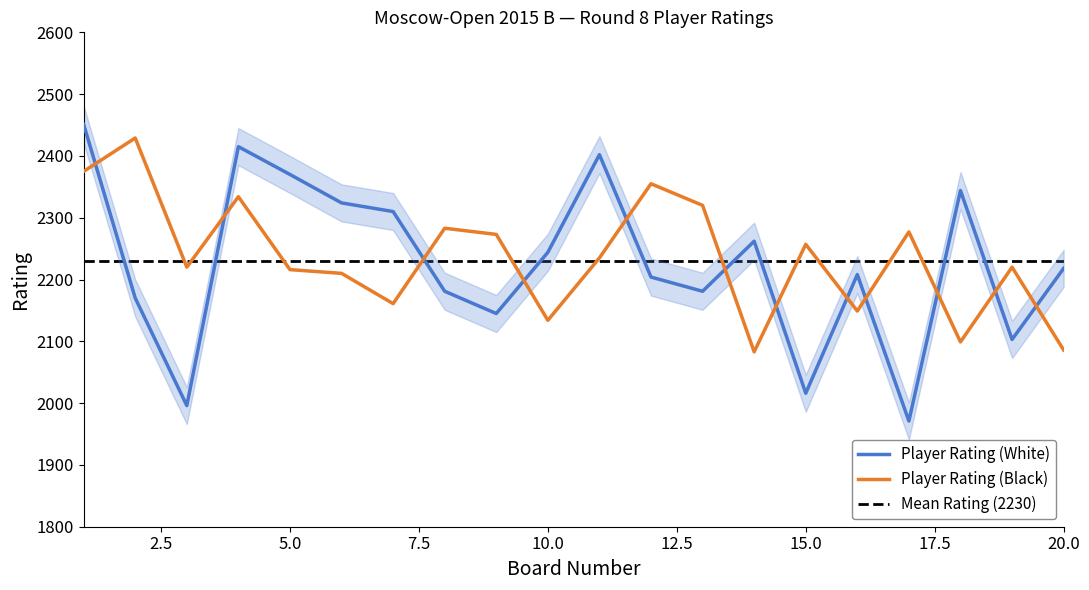

What is the difference between the Player Rating (Black) values at 10.0 and 20.0?

48